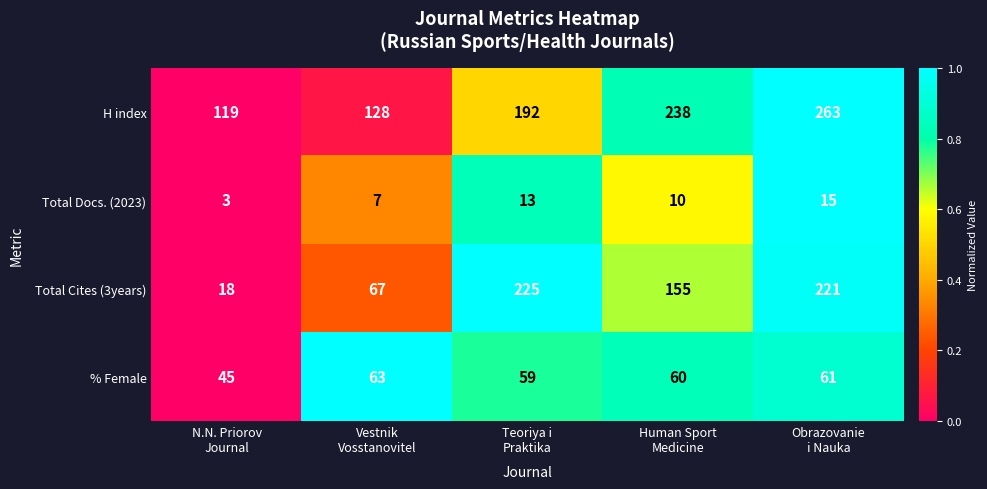

What is the greatest value displayed?

263